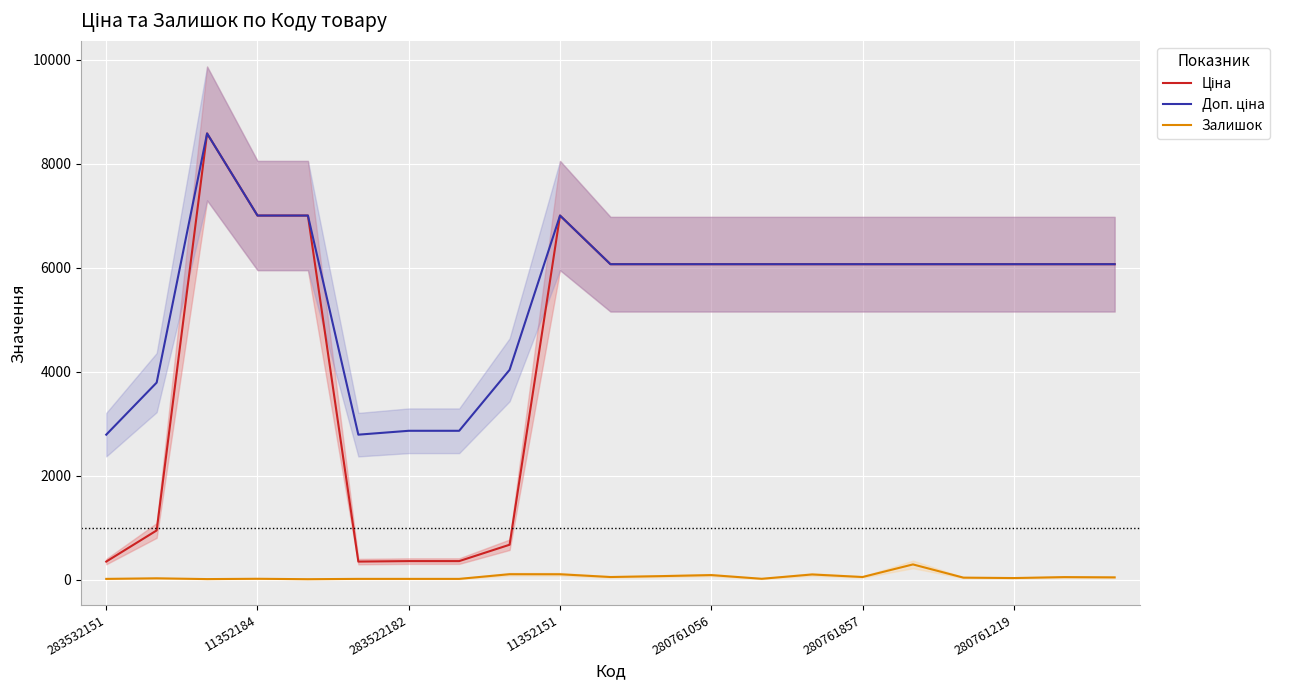

What is the difference between the maximum and minimum values in the Доп. ціна series?

5791.9